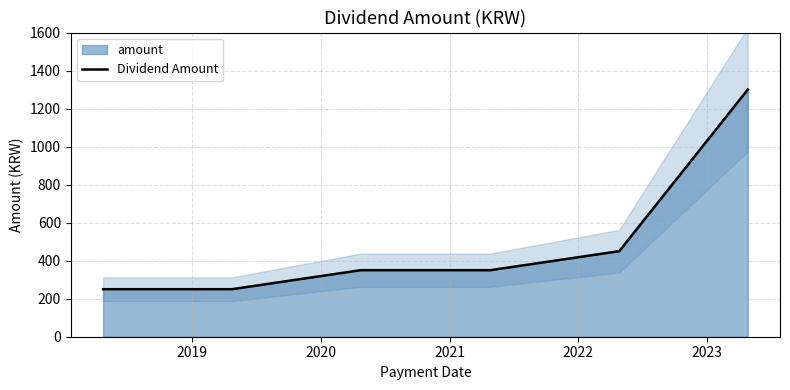

The value at 2019 is 250. True or false?

True